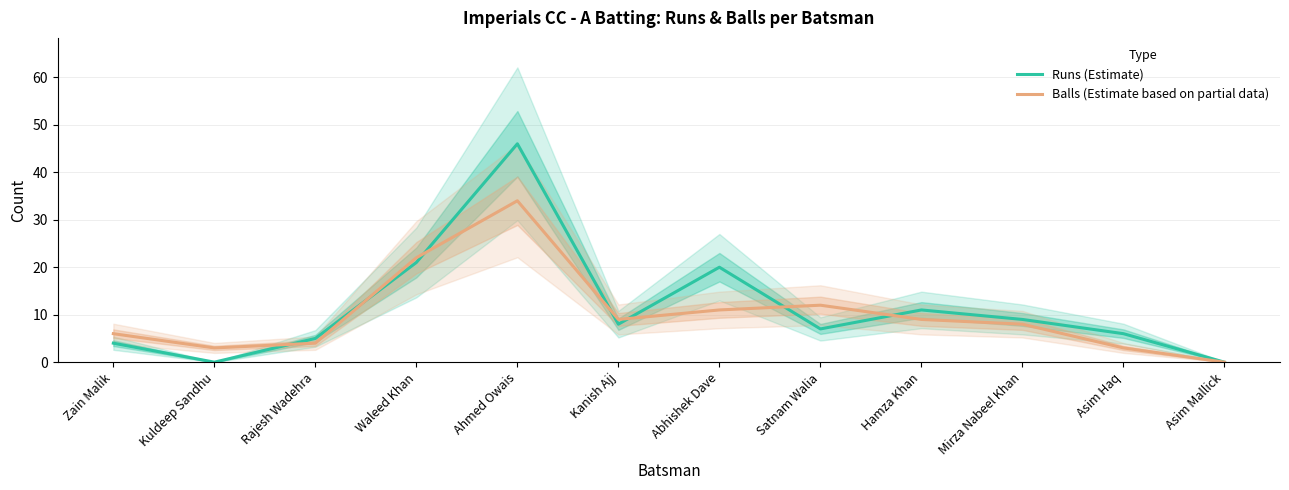

Between which two adjacent categories do Balls (Estimate based on partial data) and Runs (Estimate) first intersect?

Kuldeep Sandhu and Rajesh Wadehra